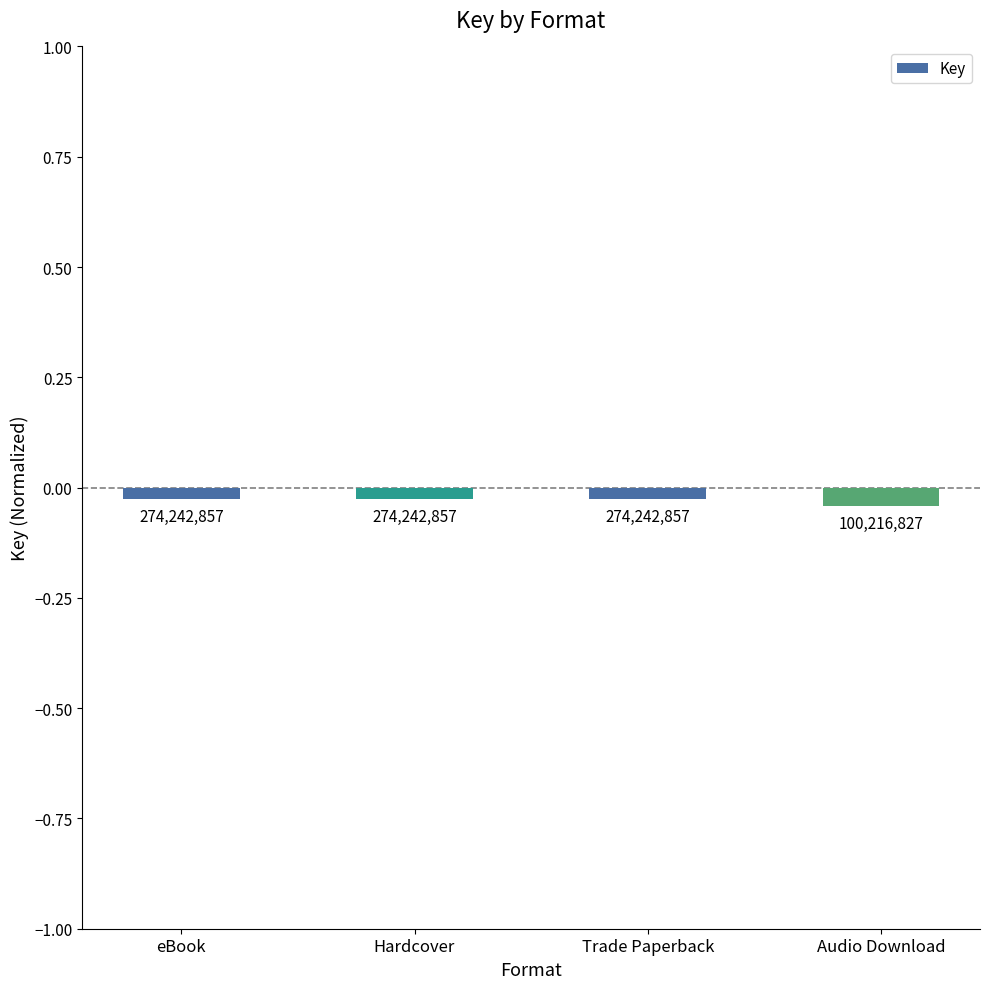

At which category does the chart reach its peak across all series?

eBook